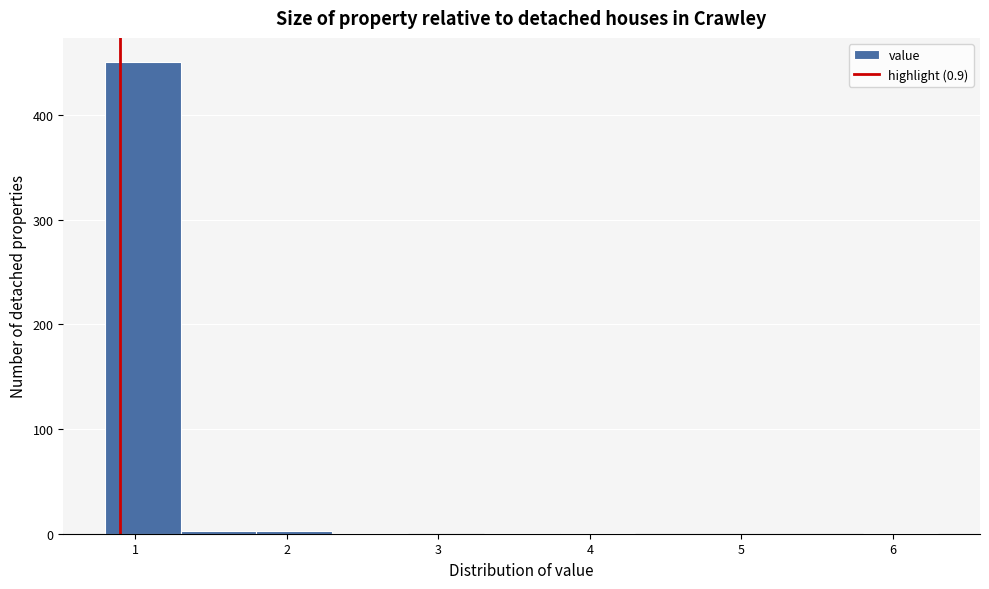

Reading left to right, list every bar in this chart as the range it spans on the x-axis followed by its height. The values are not printed on the chart, so give them approximately, as read against the axis.

0.8 to 1.3: 450
1.3 to 1.8: under 10
1.8 to 2.3: under 10
2.3 to 2.8: under 10
2.8 to 3.3: 0
3.3 to 3.8: under 10
3.8 to 4.3: under 10
4.3 to 4.8: 0
4.8 to 5.3: 0
5.3 to 5.8: 0
5.8 to 6.3: under 10